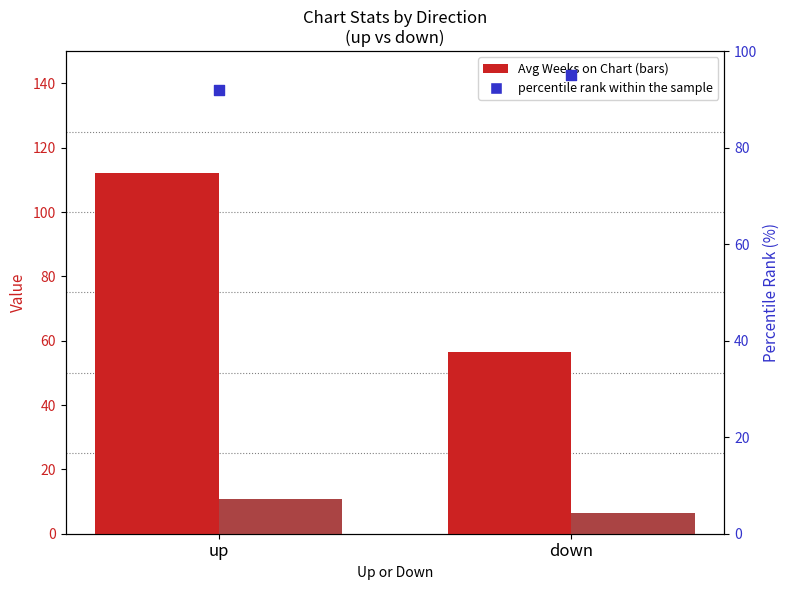

At how many categories does at least one series exceed 78?

2